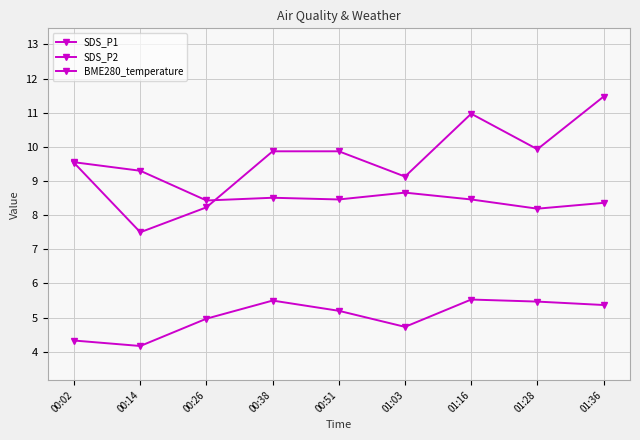

At 00:14, list the series in order from smallest to largest.

SDS_P2, SDS_P1, BME280_temperature